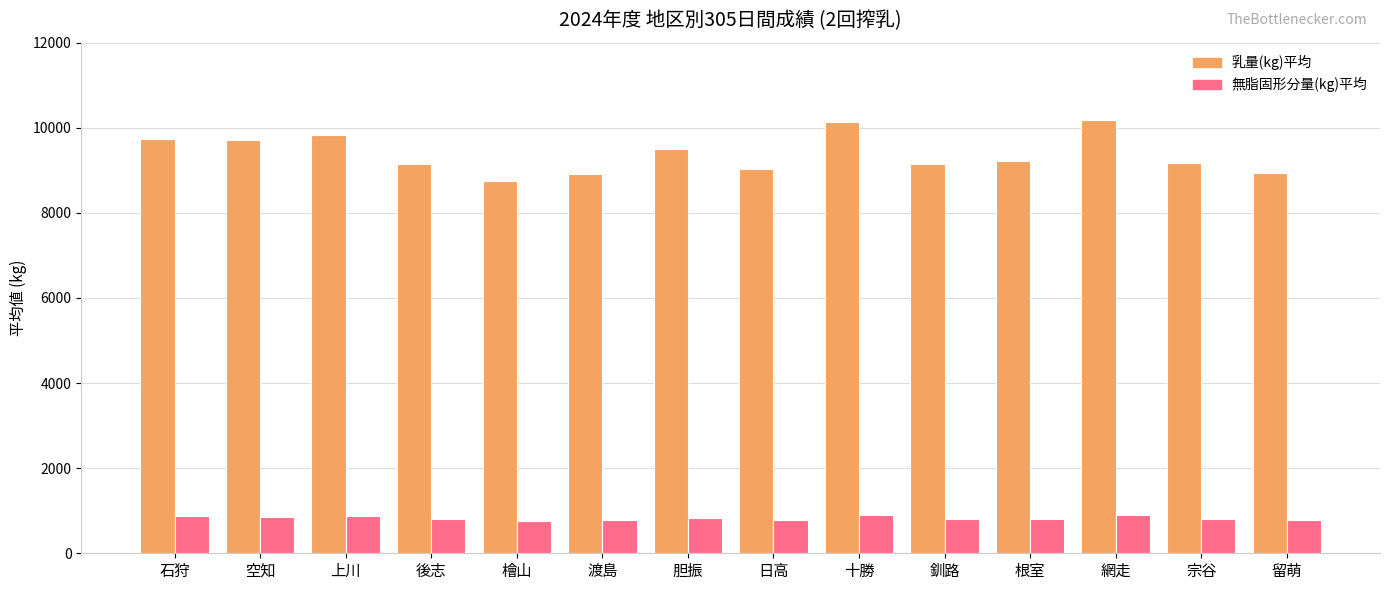

Which series has the largest range (max minus min)?

乳量(kg)平均